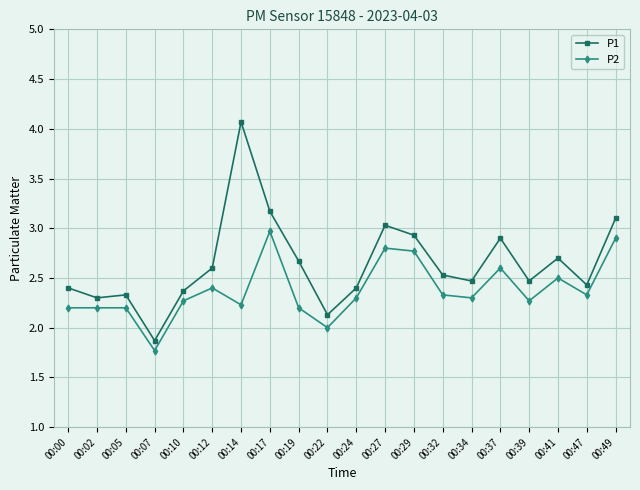

Is it true that P2 equals 3.9 at 00:10?

False